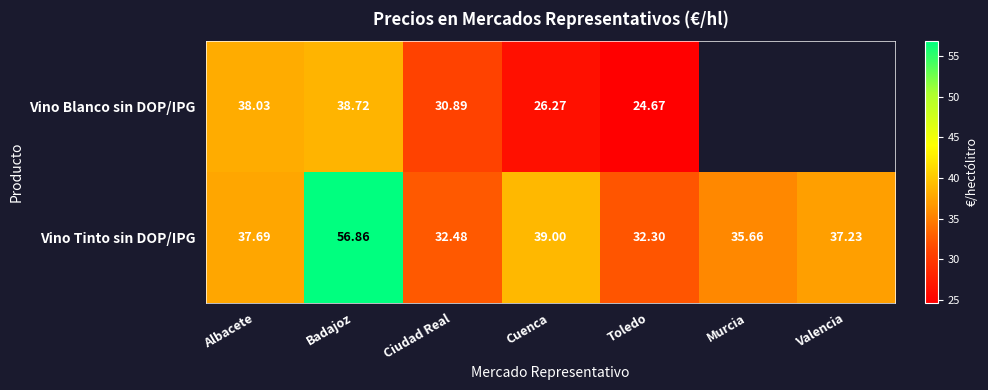

Rank the series at Cuenca from highest to lowest value.

Vino Tinto sin DOP/IPG, Vino Blanco sin DOP/IPG